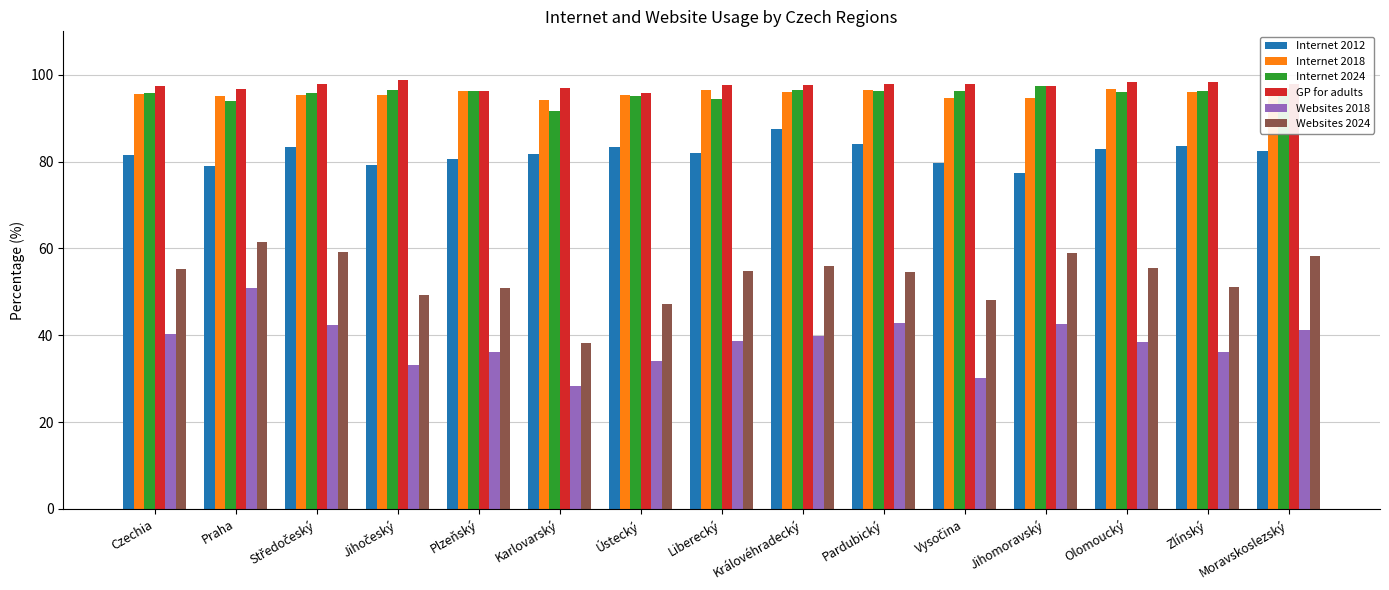

What is the sum of all Internet 2018 values?

1434.0